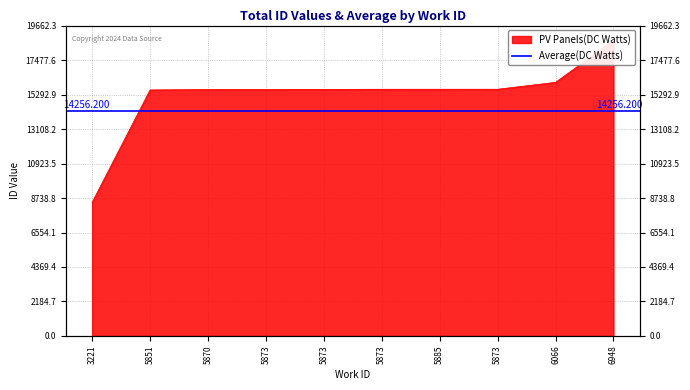

What is the approximate value at 5851?

15583